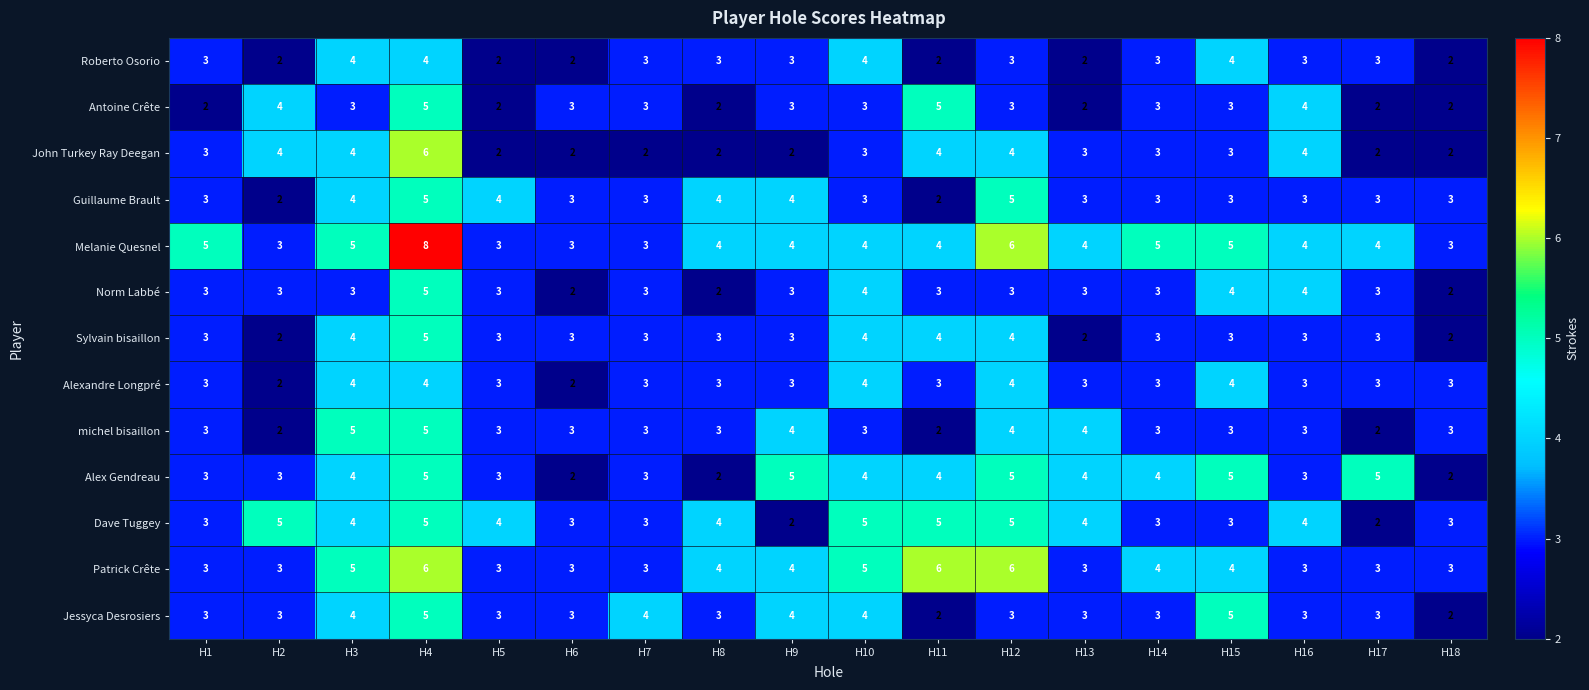

What is the minimum value shown in the chart?

2